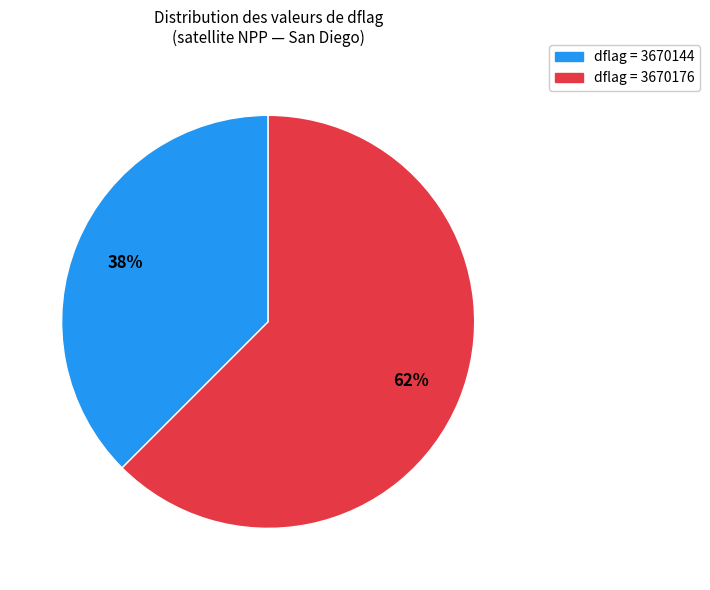

To the nearest percent, what is the average slice percentage?

50%